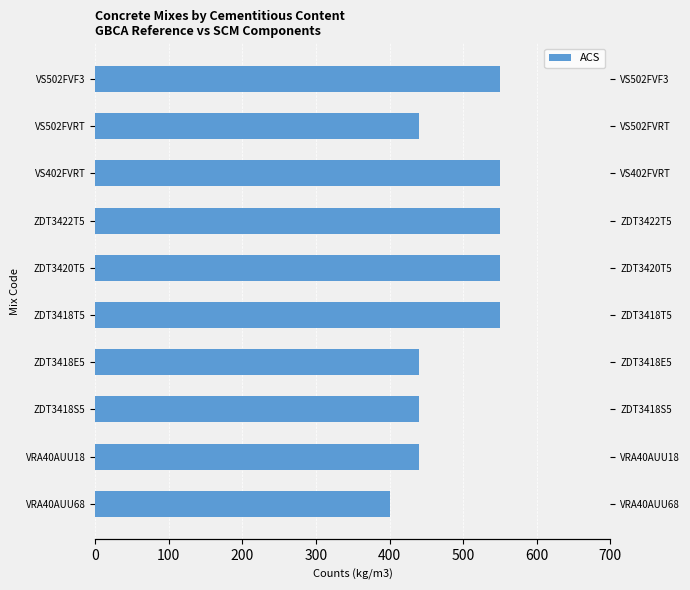

What is the difference between the maximum and minimum values?

150